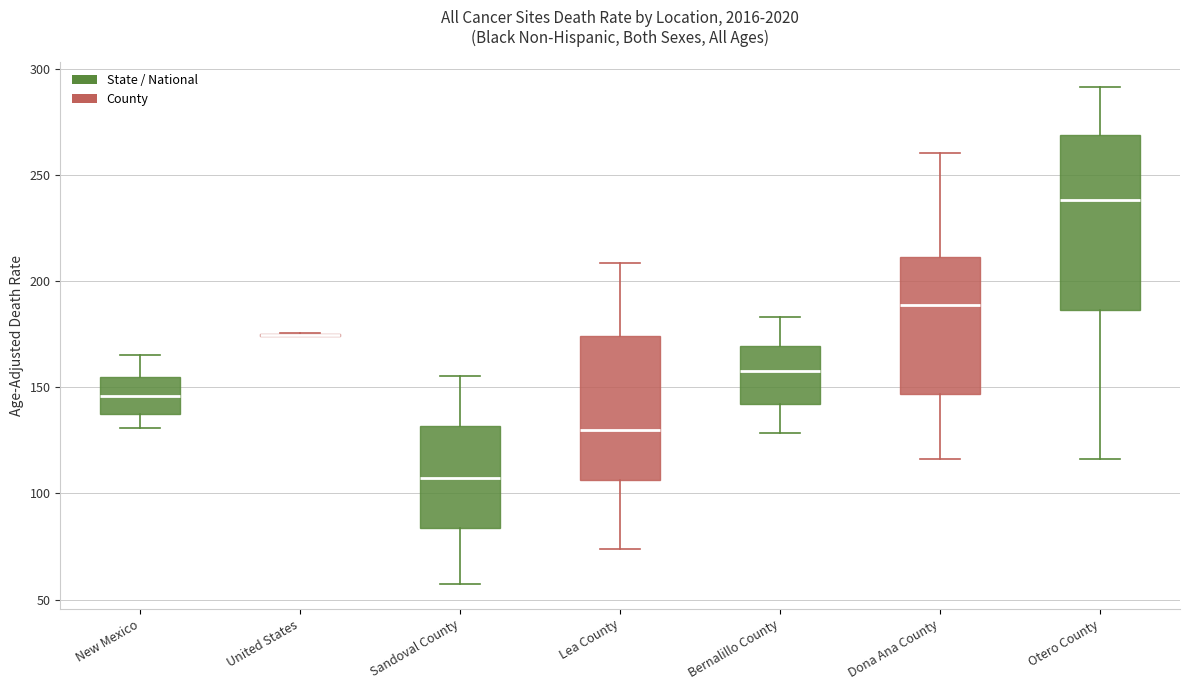

Reading left to right, read every box against the y-axis: the position of its median line, the range the box covers, and the ends of its whiskers. The values are not printed on the chart, so give them approximately, as read against the axis.

New Mexico: median 145, box 135 to 155, whiskers 130 to 165
United States: box collapsed to a line at 175, whiskers 175 to 175
Sandoval County: median 105, box 85 to 130, whiskers 55 to 155
Lea County: median 130, box 105 to 175, whiskers 75 to 210
Bernalillo County: median 160, box 140 to 170, whiskers 130 to 185
Dona Ana County: median 190, box 145 to 210, whiskers 115 to 260
Otero County: median 240, box 185 to 270, whiskers 115 to 290